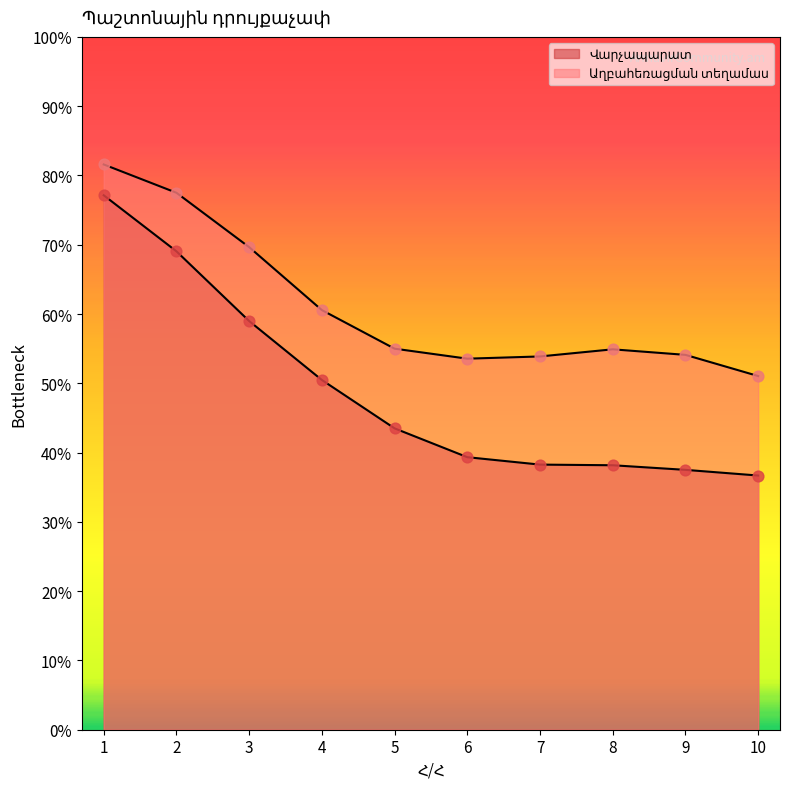

Which series contains the highest Y value?

Վարչապարատ